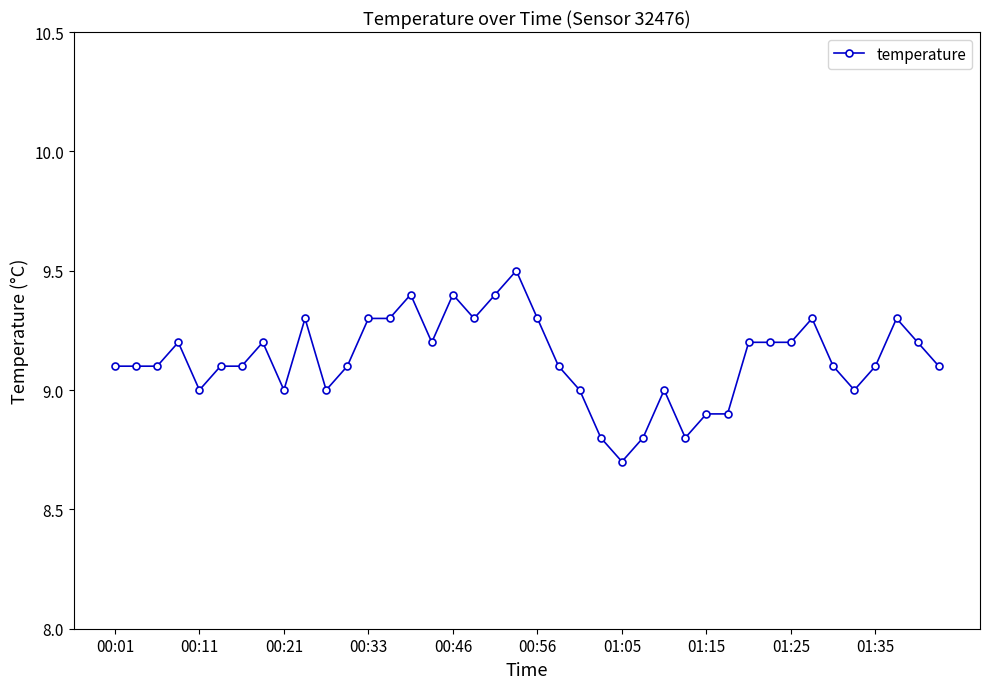

What is the value of the 20th point from the left?

9.5